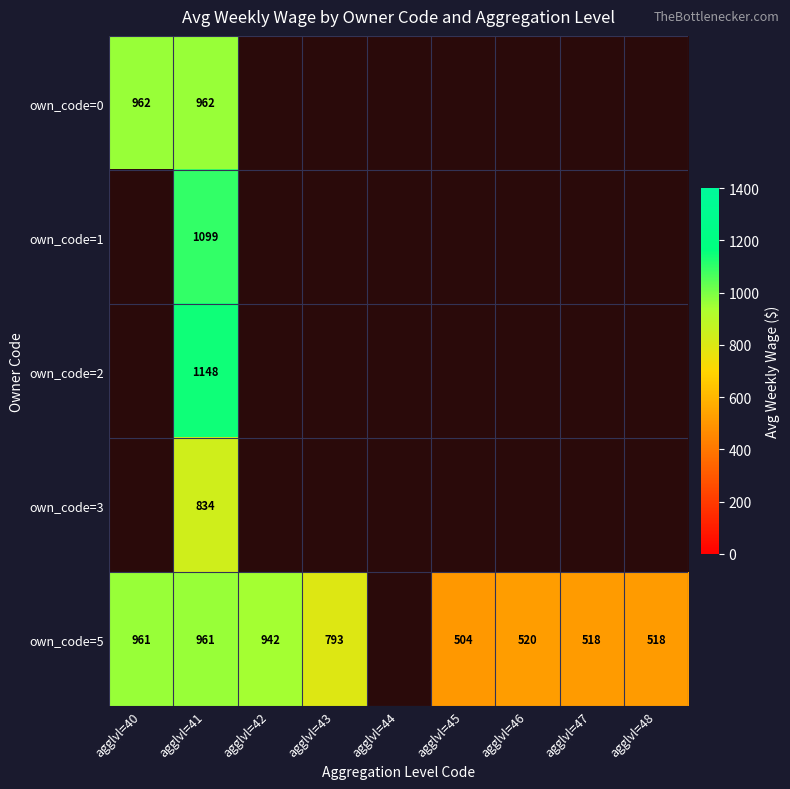

What is the smallest value displayed?

504.0